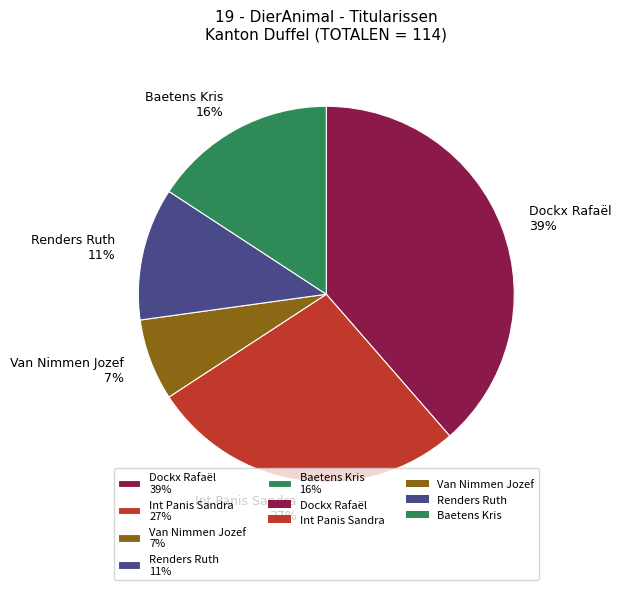

To the nearest percent, what is the average slice percentage?

20%